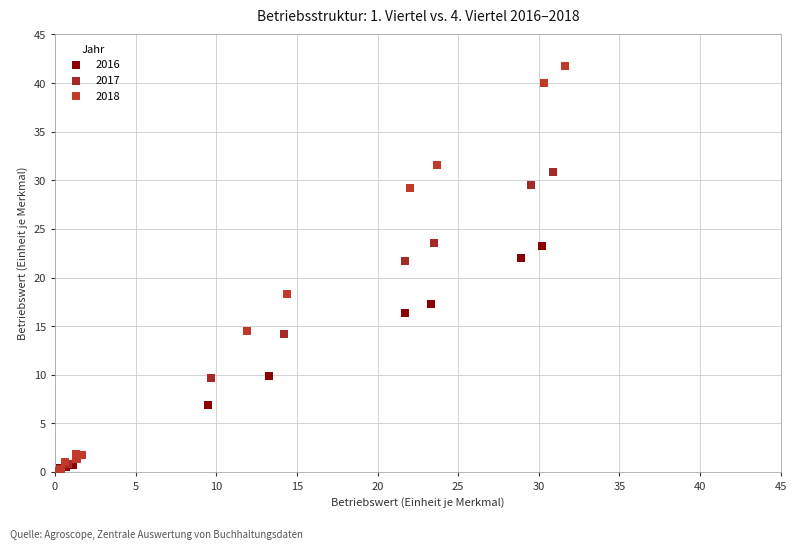

Which series has the largest Y range (max minus min)?

2018